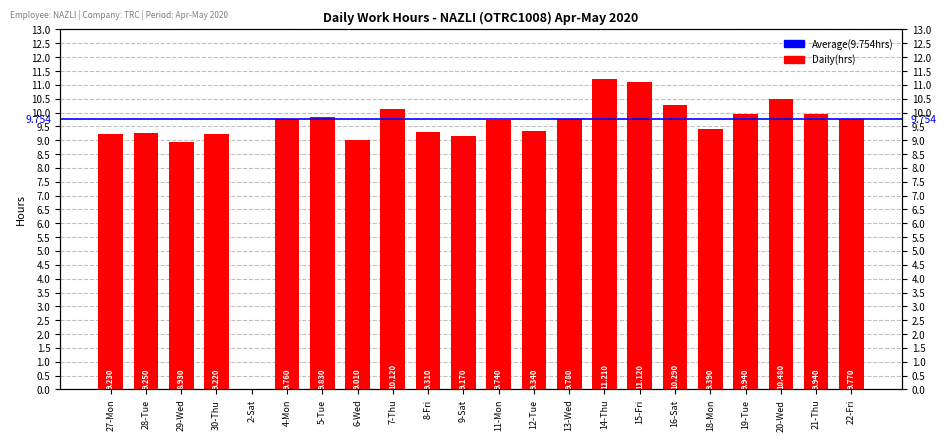

What is the label of the 17th bar from the left?

16-Sat